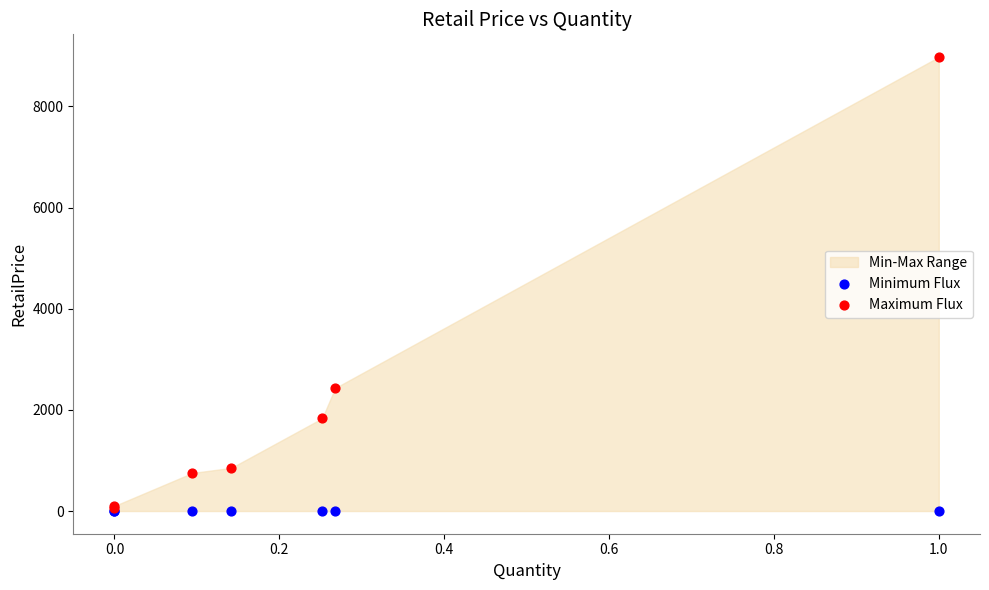

Which series reaches the maximum Y coordinate?

Maximum Flux